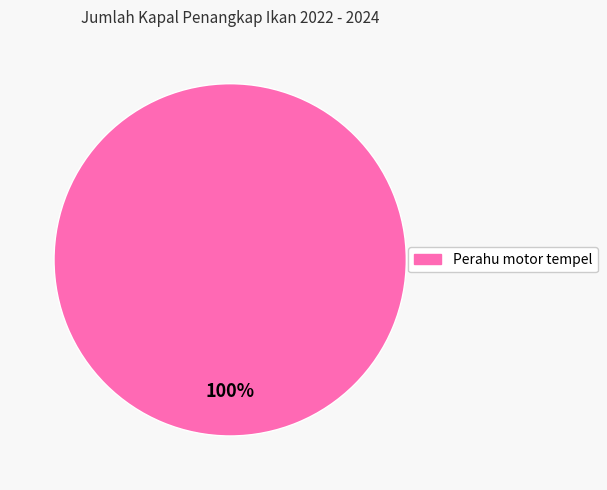

Is there any slice that represents more than half of the pie?

Yes